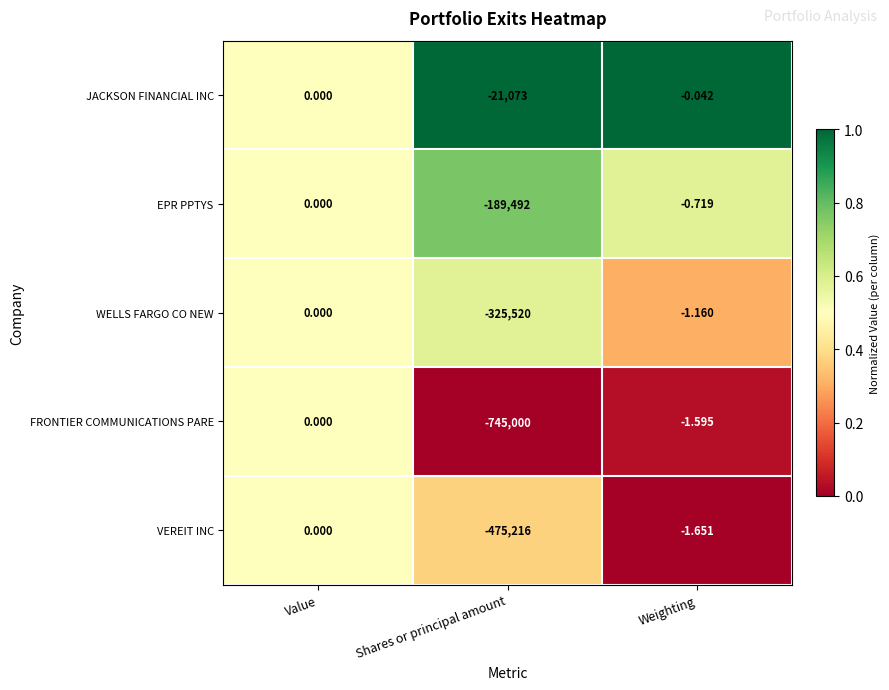

At which label does FRONTIER COMMUNICATIONS PARE first exceed -1?

Value